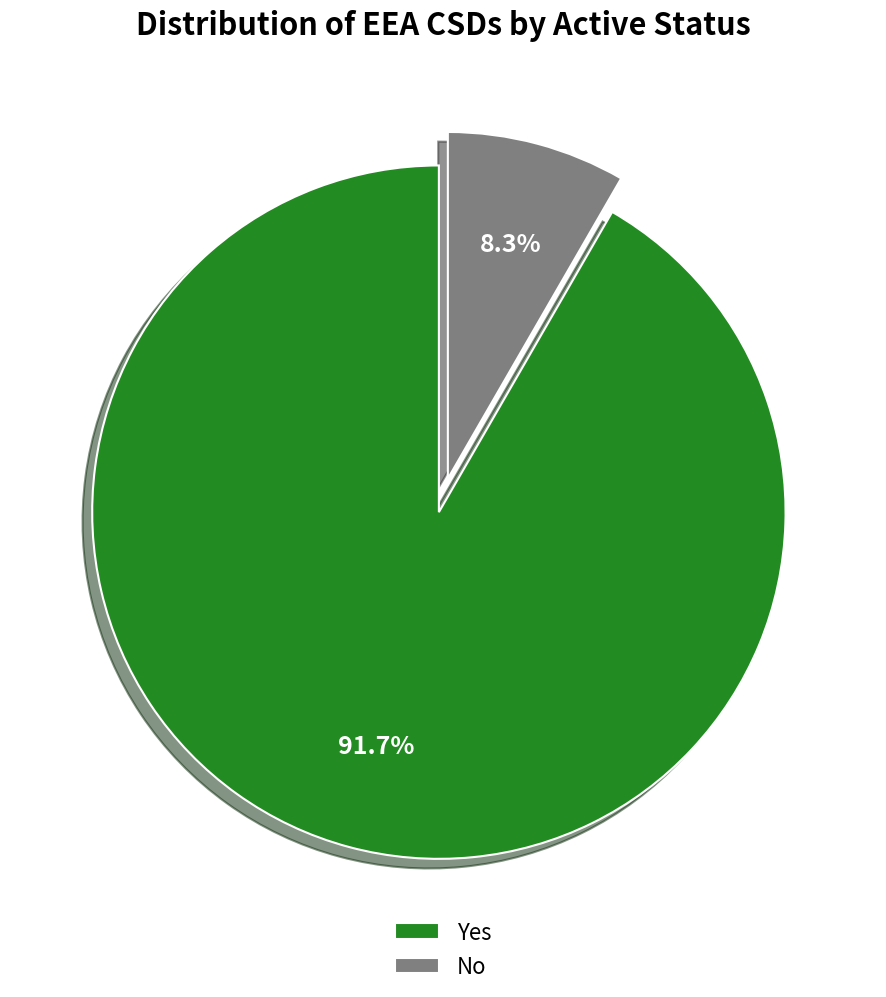

Rank the categories by value from highest to lowest.

Yes, No